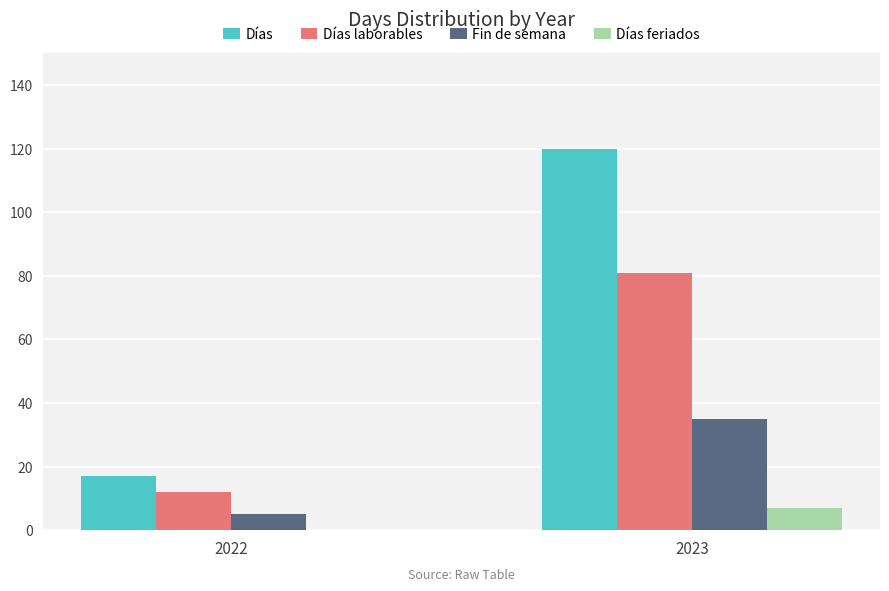

What is the greatest value displayed?

120